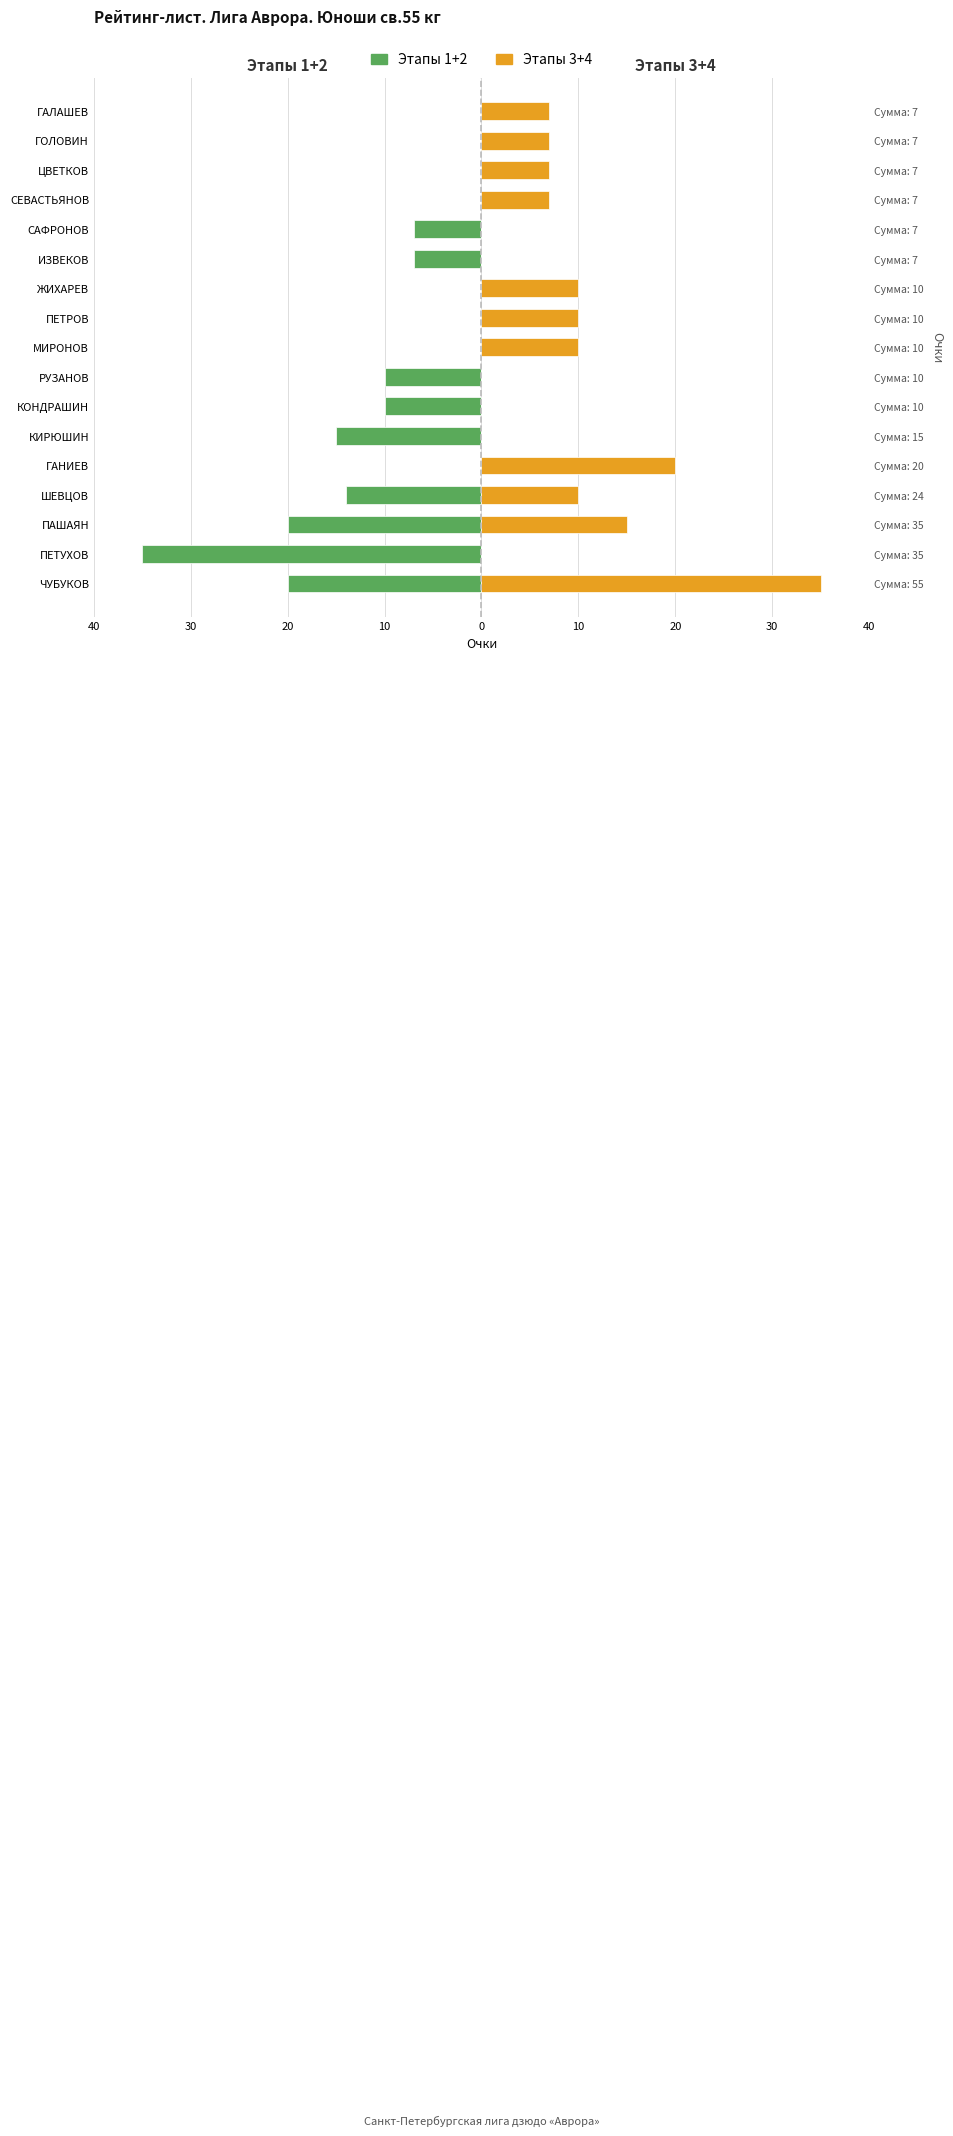

List the series in order of their overall mean, highest first.

Этапы 3+4, Этапы 1+2